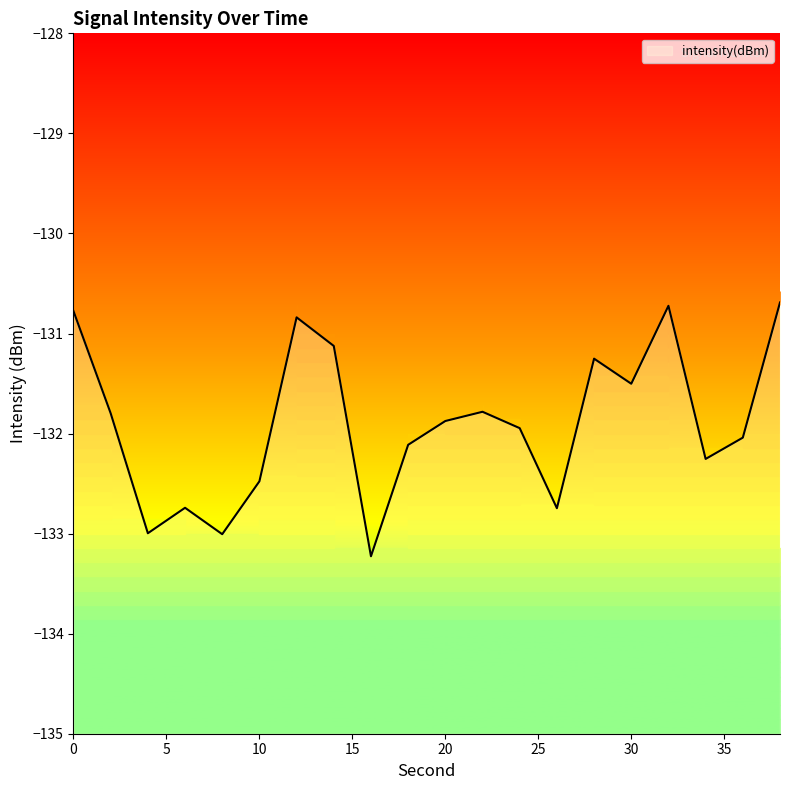

Rank the categories by value from highest to lowest.

38, 32, 0, 12, 14, 28, 30, 22, 2, 20, 24, 36, 18, 34, 10, 6, 26, 4, 8, 16